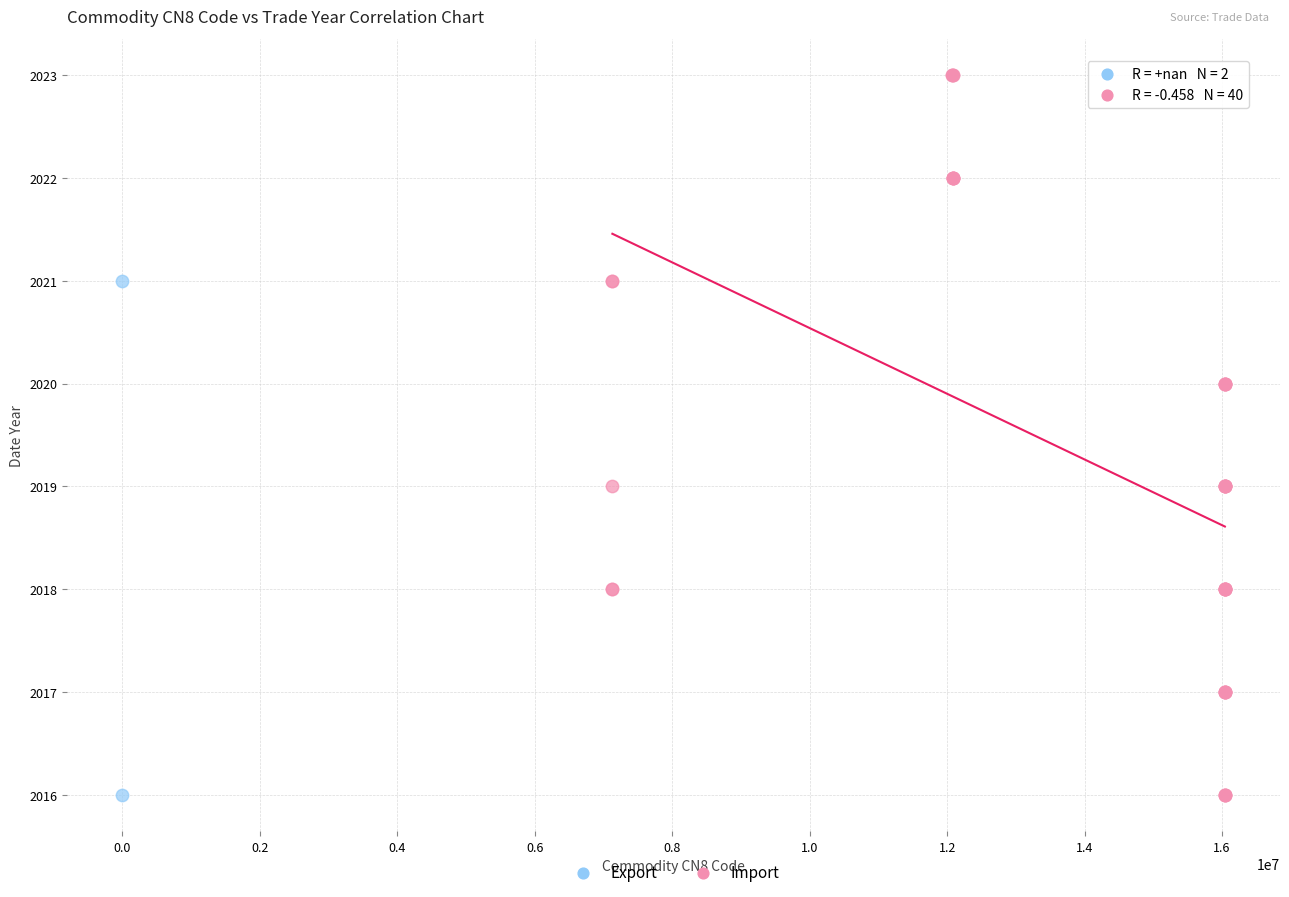

What are all the series names shown in the legend?

Export, Import